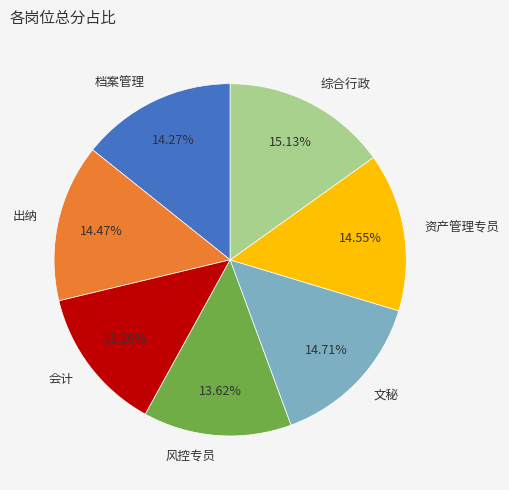

How many slices are in this pie chart?

7